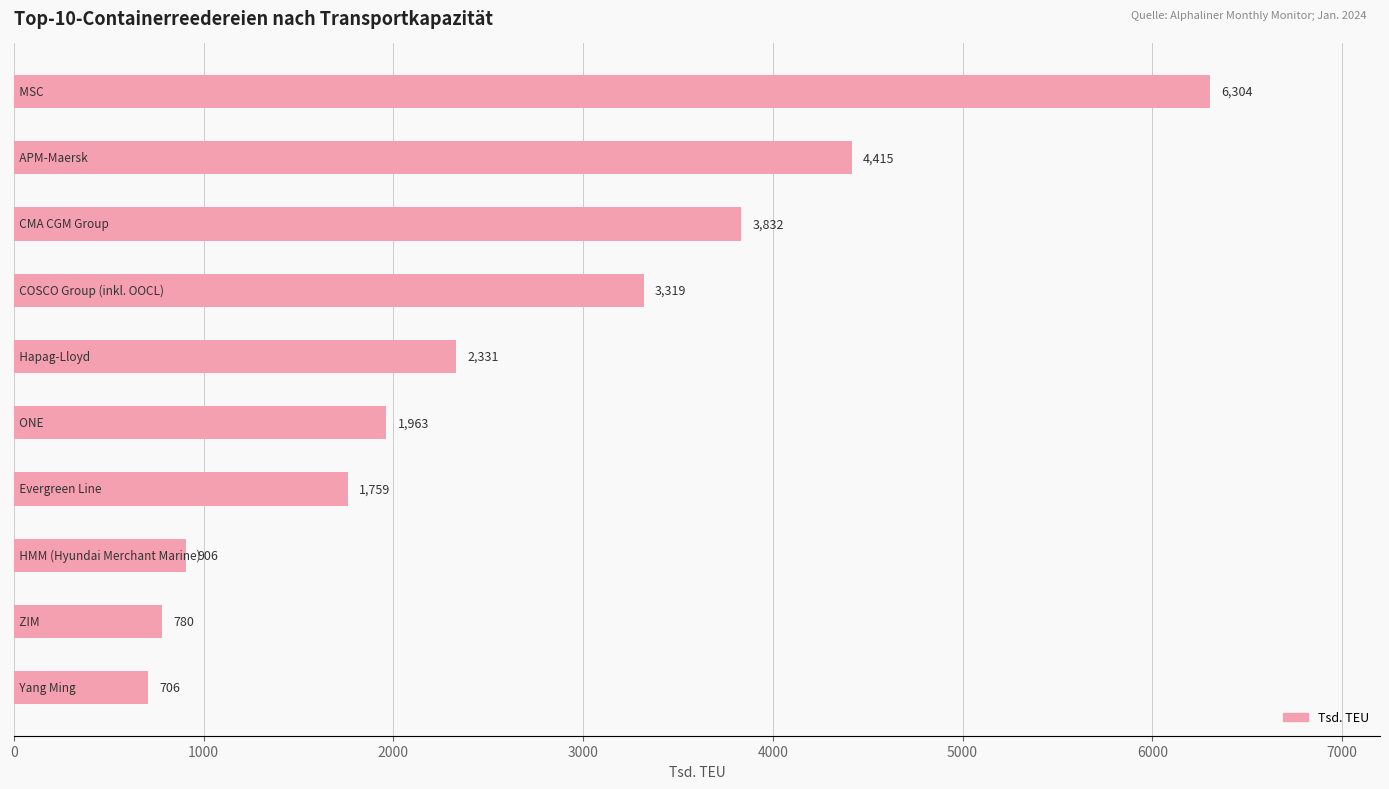

What is the greatest value displayed?

6304